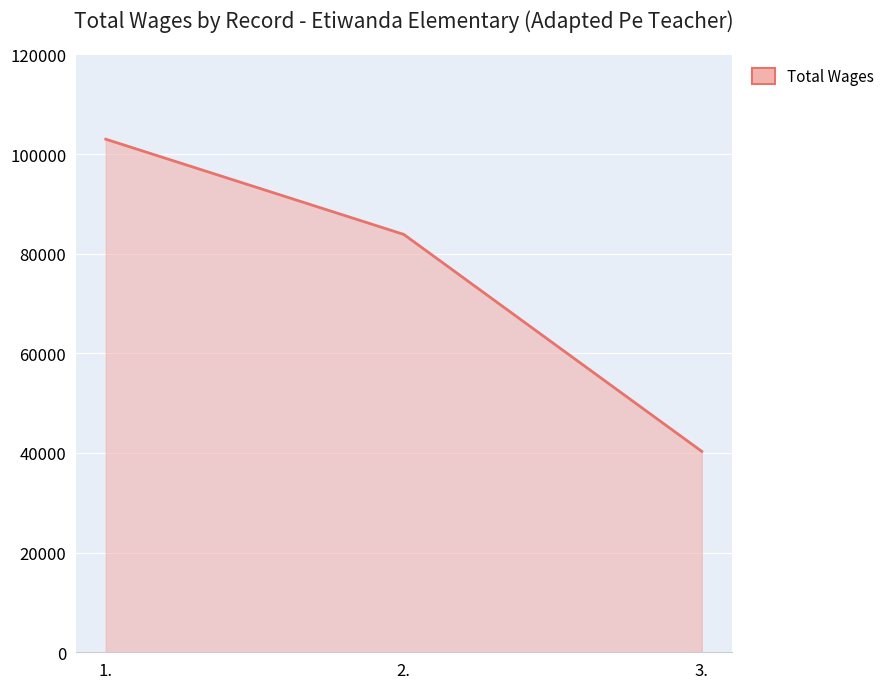

The chart shows a value of 102985 at 1.. True or false?

True